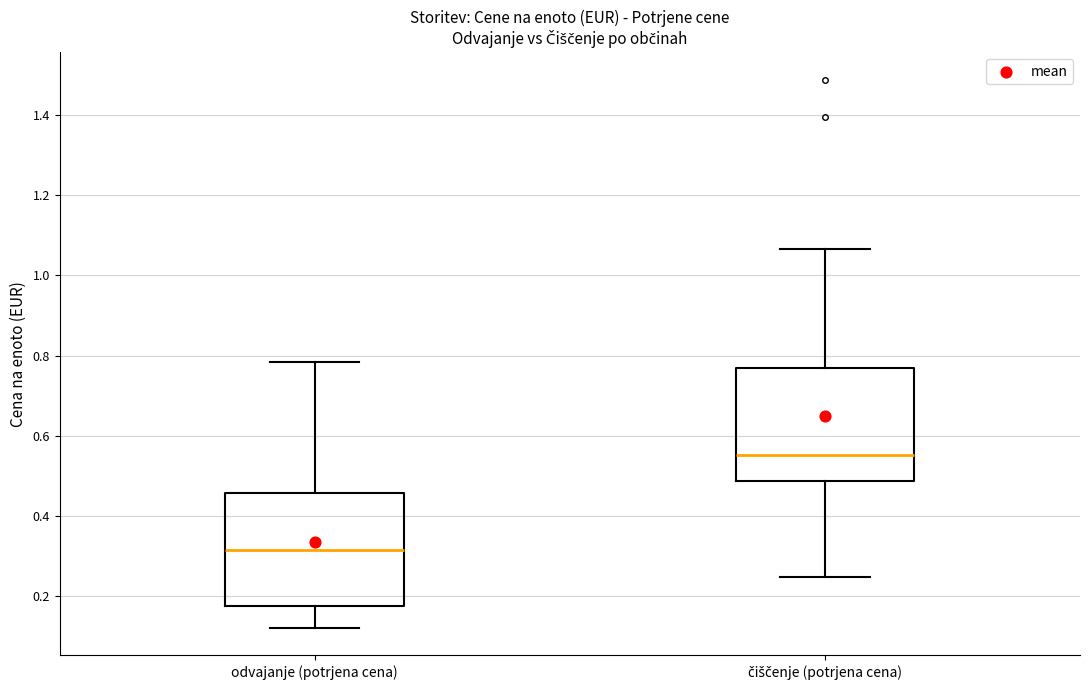

Reading left to right, transcribe this box plot: for each box, give where its median line is, the range the box spans, and where its two whiskers end, as read against the y-axis. The values are not printed on the chart, so give them approximately, as read against the axis.

odvajanje (potrjena cena): median 0.32, box 0.18 to 0.46, whiskers 0.12 to 0.78
čiščenje (potrjena cena): median 0.56, box 0.48 to 0.76, whiskers 0.24 to 1.06